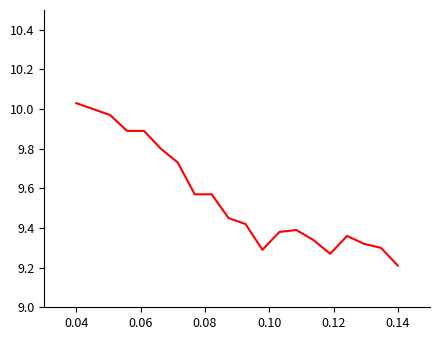

What is the difference between the maximum and minimum values?

0.8